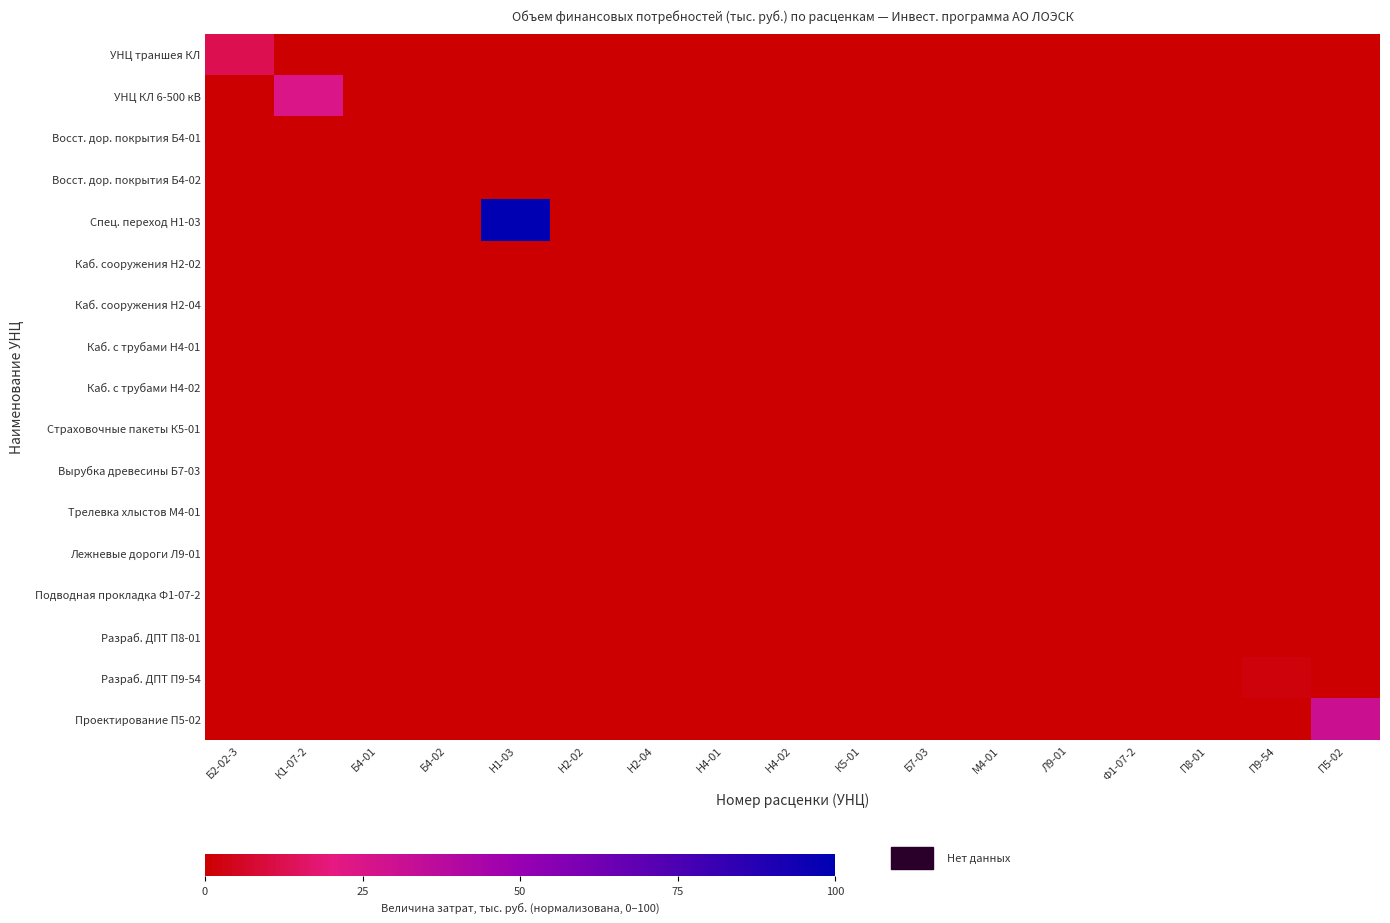

Between П8-01 and П5-02, which series saw the biggest shift?

Проектирование П5-02